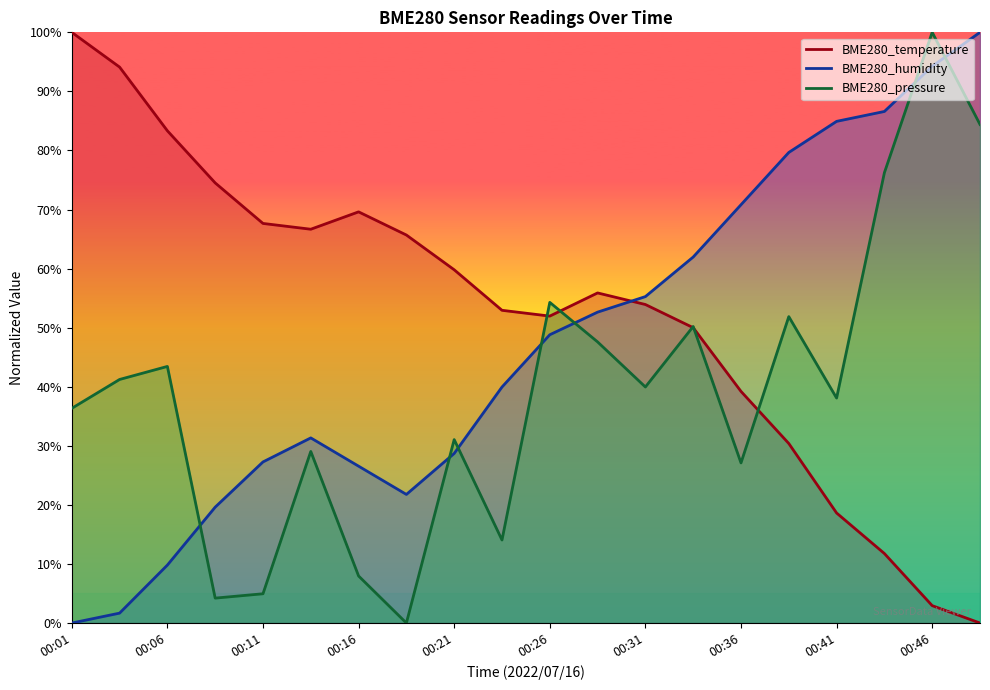

What is the highest value of the BME280_humidity series?

100.0